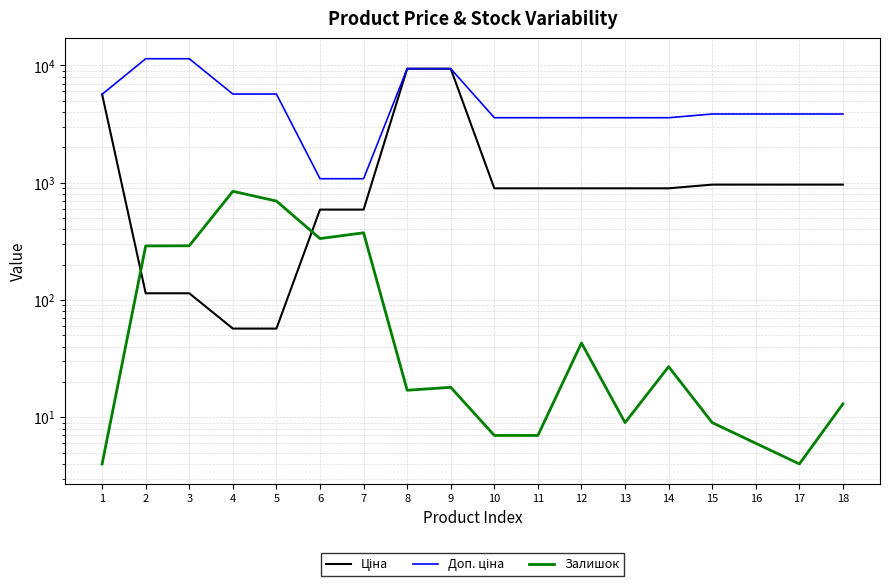

How many distinct data groups are displayed?

3